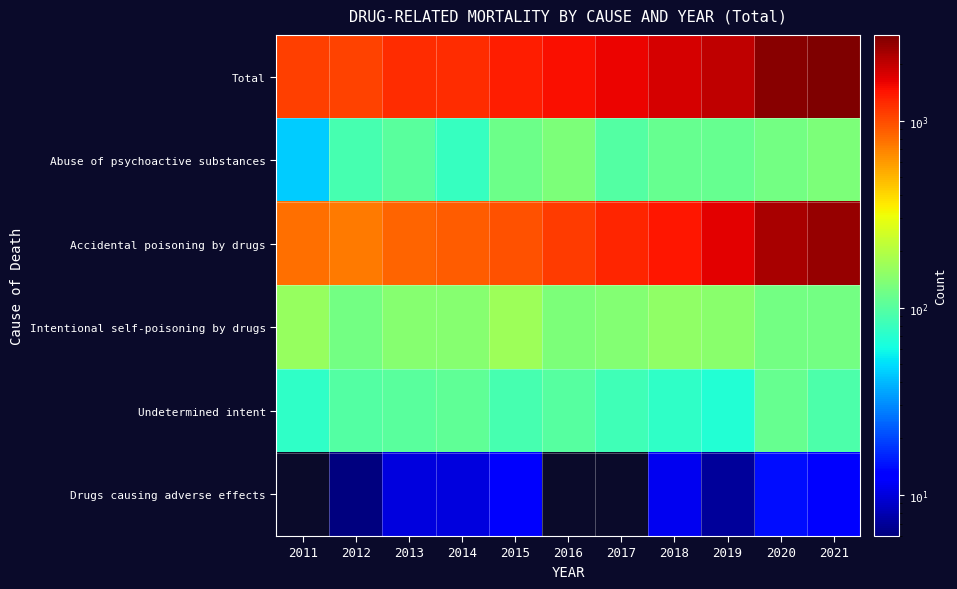

Reading left to right, what are all the values shown in this chart?

Total: 2011=1070	2012=1050	2013=1211	2014=1230	2015=1340	2016=1470	2017=1600	2018=1780	2019=2012	2020=2680	2021=2870
Abuse of psychoactive substances: 2011=45	2012=88	2013=102	2014=79	2015=118	2016=133	2017=98	2018=113	2019=111	2020=123	2021=132
Accidental poisoning by drugs: 2011=781	2012=731	2013=853	2014=885	2015=955	2016=1095	2017=1269	2018=1425	2019=1679	2020=2309	2021=2508
Intentional self-poisoning by drugs: 2011=162	2012=125	2013=144	2014=143	2015=167	2016=133	2017=140	2018=152	2019=148	2020=123	2021=123
Undetermined intent: 2011=75	2012=98	2013=102	2014=107	2015=88	2016=100	2017=85	2018=75	2019=67	2020=111	2021=93
Drugs causing adverse effects: 2011=0	2012=6	2013=10	2014=10	2015=12	2016=0	2017=0	2018=11	2019=7	2020=14	2021=13